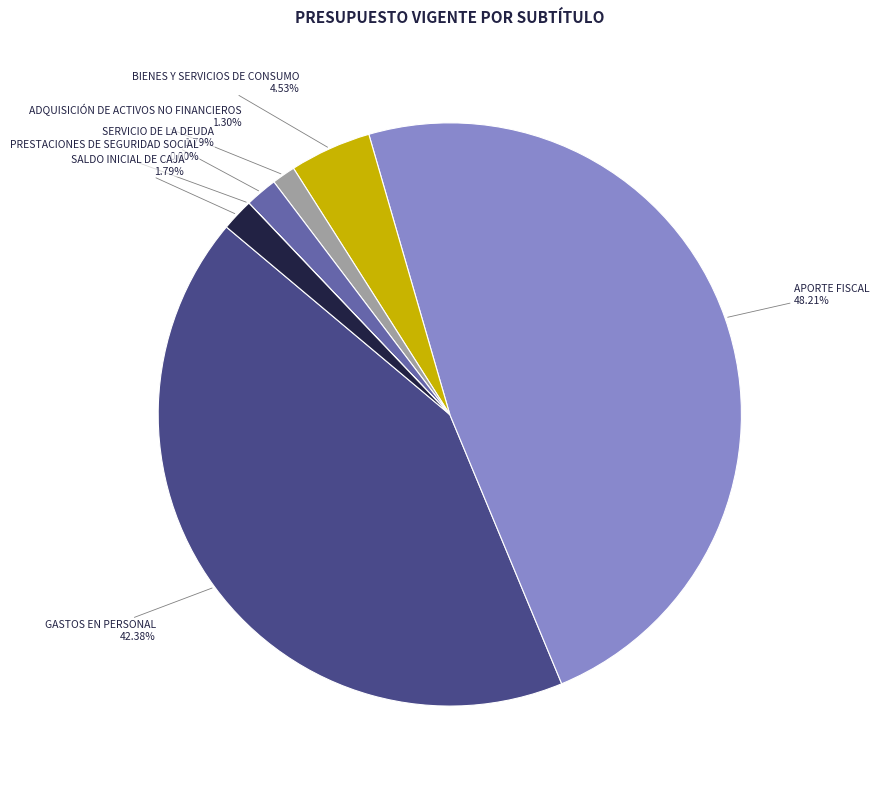

Approximately how many times larger is the value at ADQUISICIÓN DE ACTIVOS NO FINANCIEROS compared to SALDO INICIAL DE CAJA?

0.7